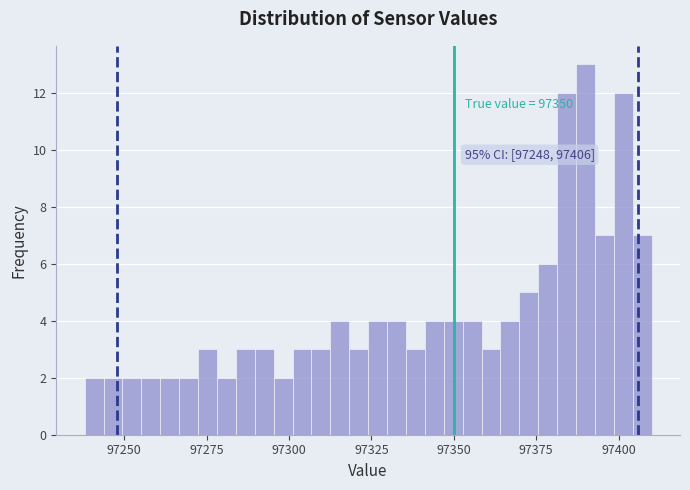

Around what value on the x-axis is the tallest bar? Give the approximate position of its centre, as read against the axis.

97390